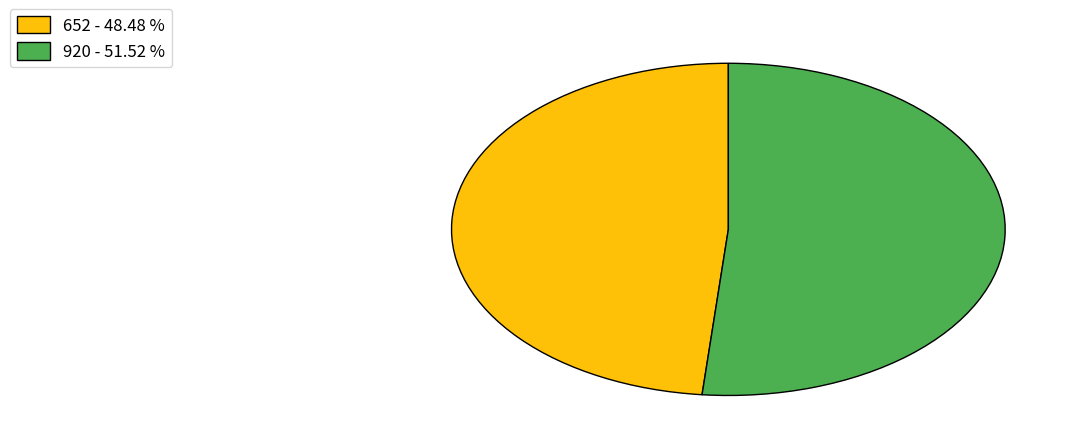

Which has a higher value, 652 or 920?

920